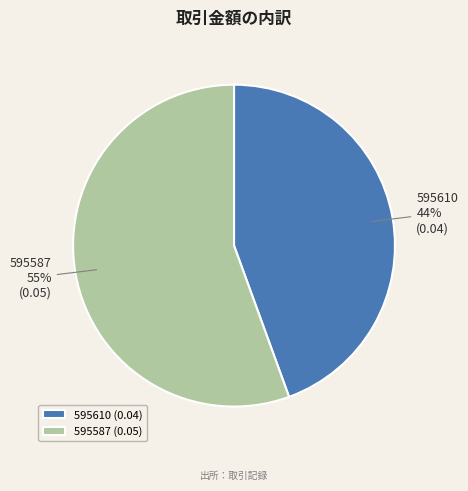

Count the number of slices in the pie.

2